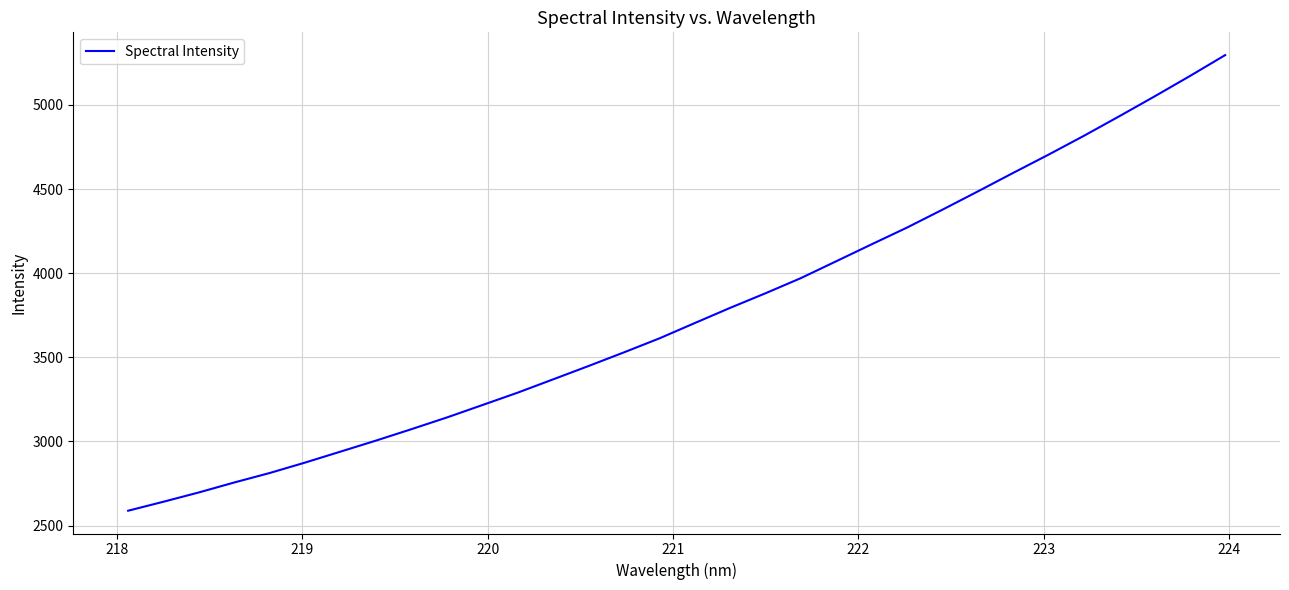

What is the greatest value displayed?

5295.8